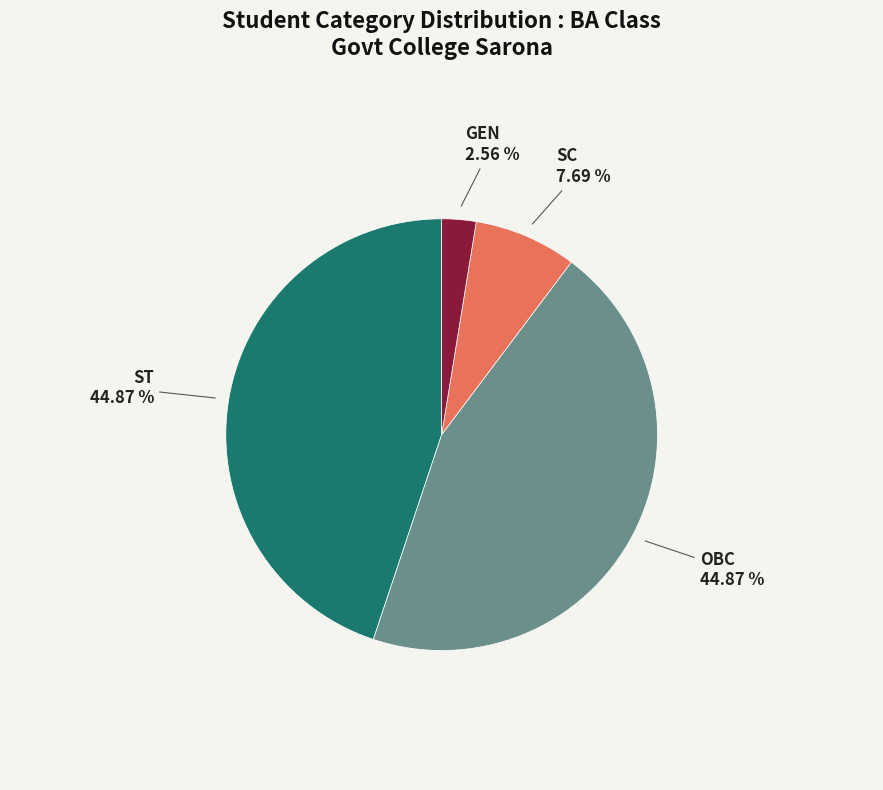

Is there a majority slice in this chart?

No